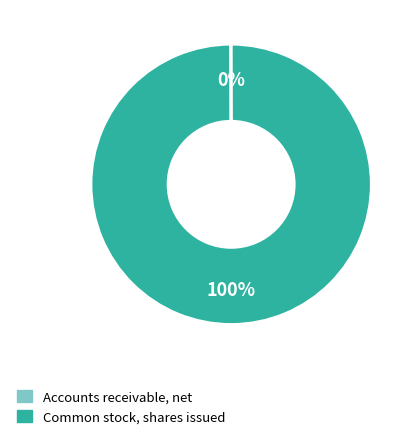

What percentage is the Common stock, shares issued slice, to the nearest percent?

100%